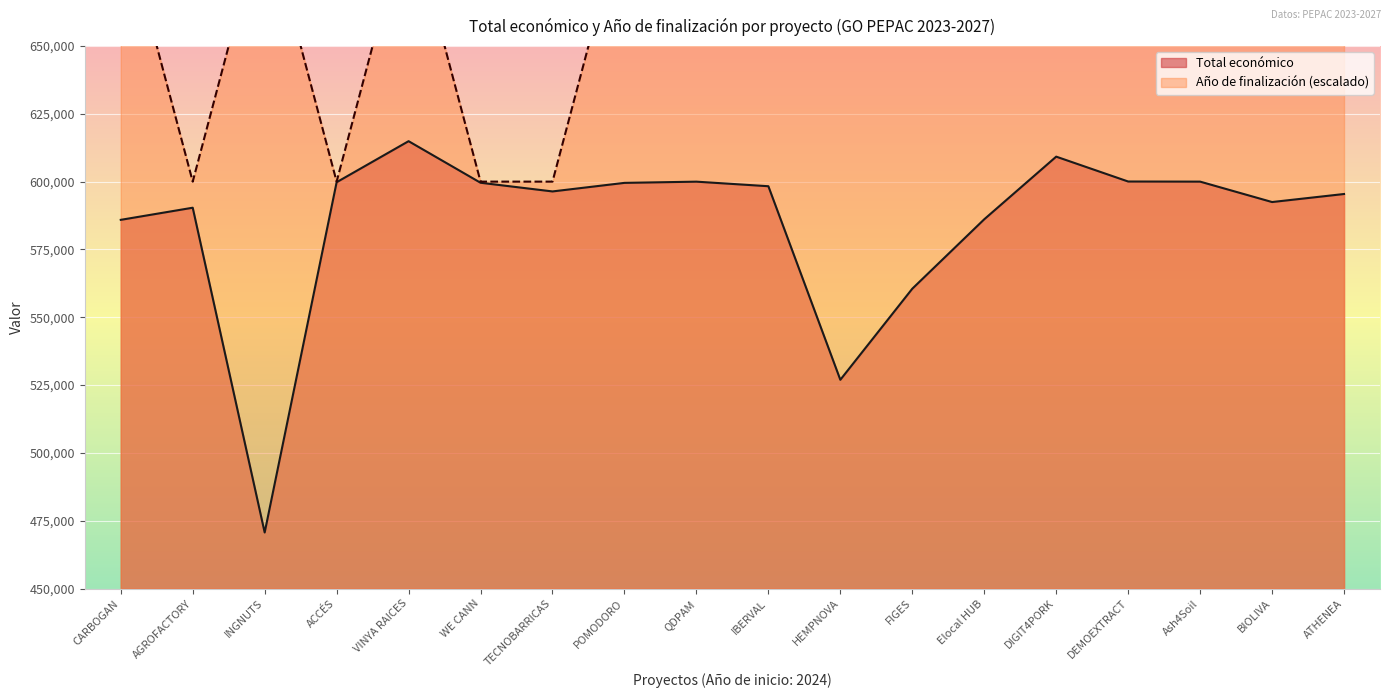

How many lines are shown in the chart?

2